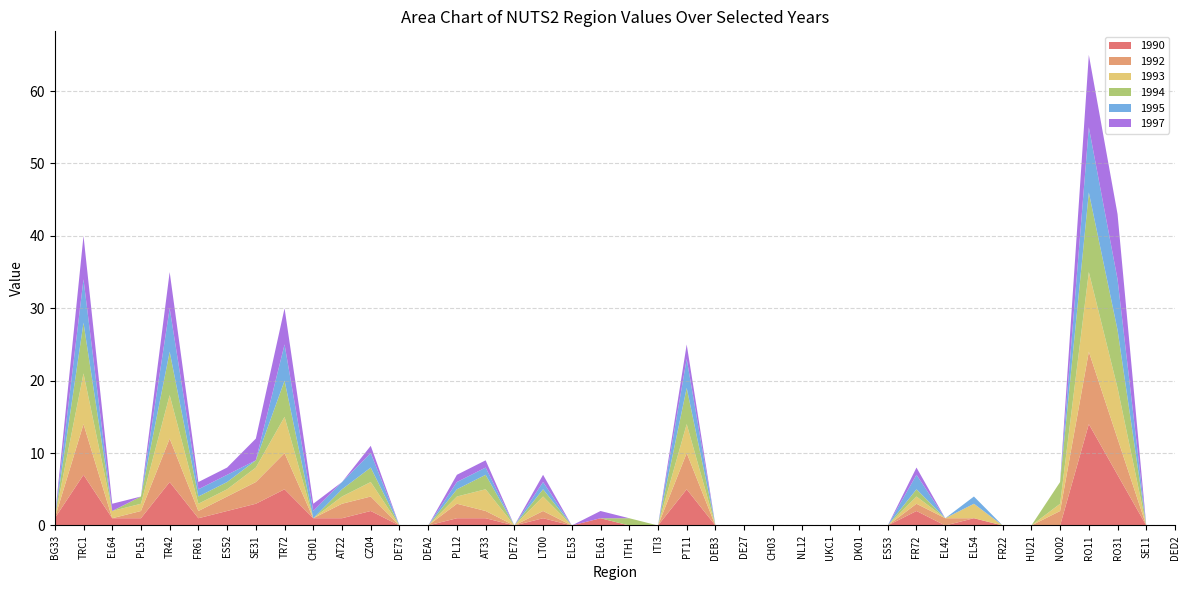

Reading left to right, transcribe all the data shown in this chart.

1990: 1	7	1	1	6	1	2	3	5	1	1	2	0	0	1	1	0	1	0	1	0	0	5	0	0	0	0	0	0	0	2	0	1	0	0	0	14	7	0	0
1992: 0	7	0	1	6	1	2	3	5	0	2	2	0	0	2	1	0	1	0	0	0	0	5	0	0	0	0	0	0	0	1	1	0	0	0	2	10	5	0	0
1993: 0	7	1	1	6	1	1	2	5	0	1	2	0	0	1	3	0	2	0	0	0	0	4	0	0	0	0	0	0	0	1	0	2	0	0	1	11	7	0	0
1994: 0	7	0	1	6	1	1	1	5	0	1	2	0	0	1	2	0	1	0	0	1	0	5	0	0	0	0	0	0	0	1	0	0	0	0	3	11	8	0	0
1995: 0	6	0	0	6	1	1	0	5	1	1	2	0	0	1	1	0	1	0	0	0	0	4	0	0	0	0	0	0	0	2	0	1	0	0	0	9	7	0	0
1997: 0	6	1	0	5	1	1	3	5	1	0	1	0	0	1	1	0	1	0	1	0	0	2	0	0	0	0	0	0	0	1	0	0	0	0	0	10	9	0	0